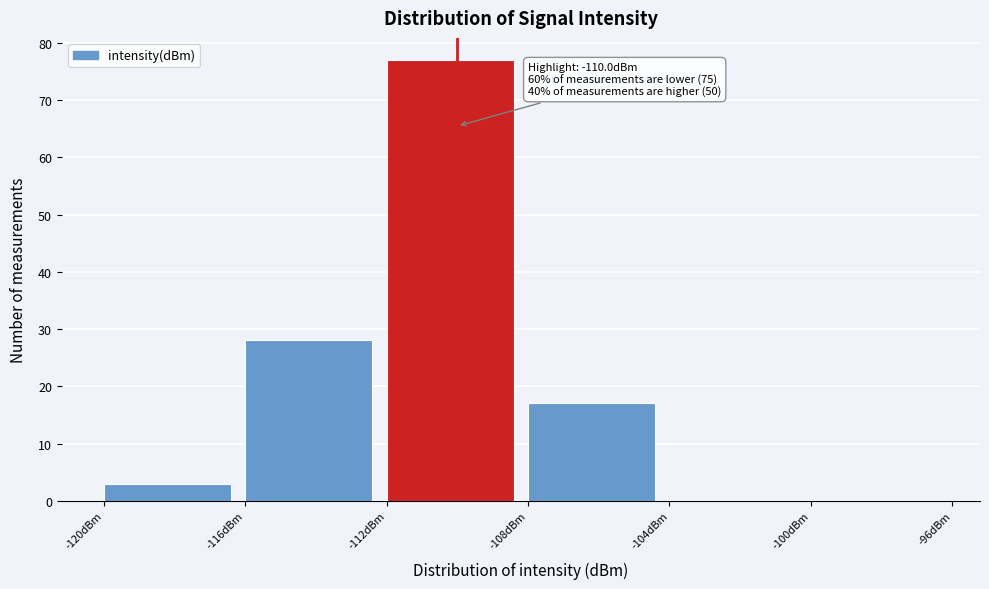

Which range on the x-axis has the tallest bar?

-112 to -108